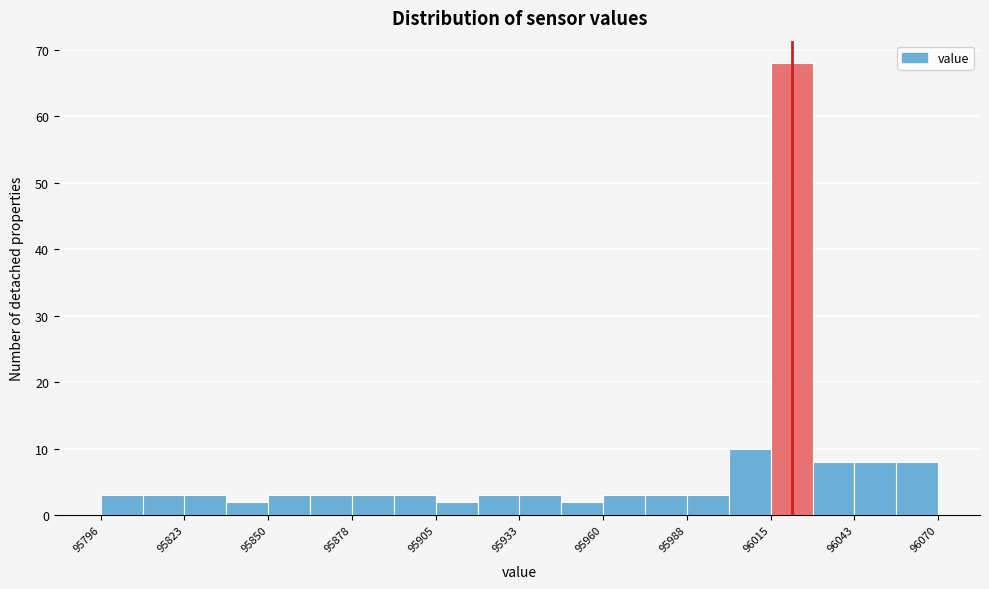

Around what value on the x-axis is the tallest bar? Give the approximate position of its centre, as read against the axis.

96020